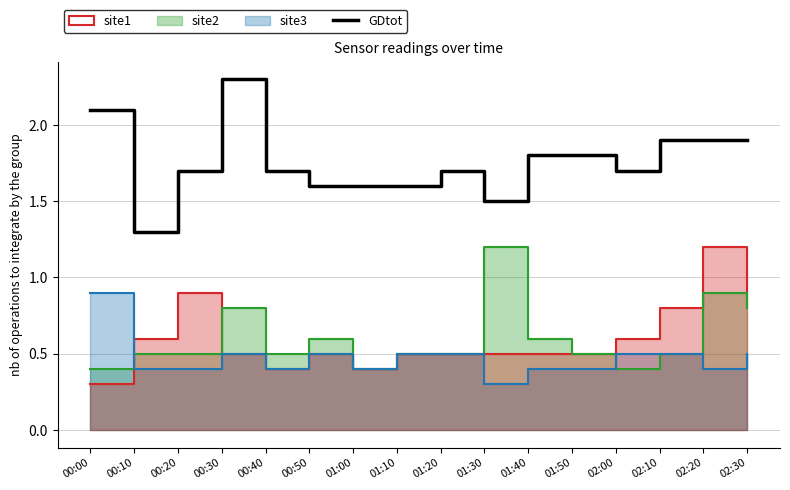

Does the chart display data point markers on the line(s)?

No